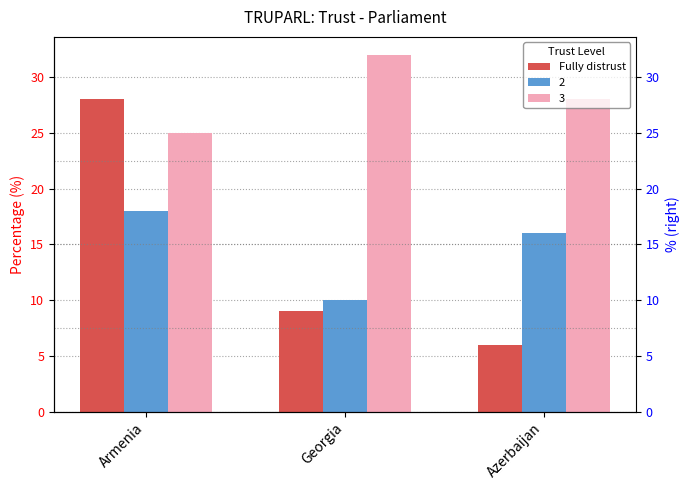

Is it true that the value at Armenia is 13?

False